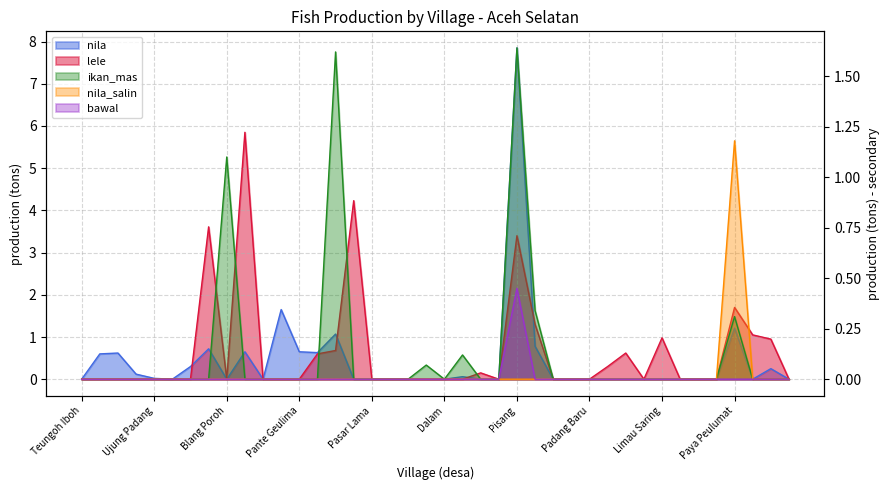

Between Pulo Ie and Beutong, which is larger?

Pulo Ie